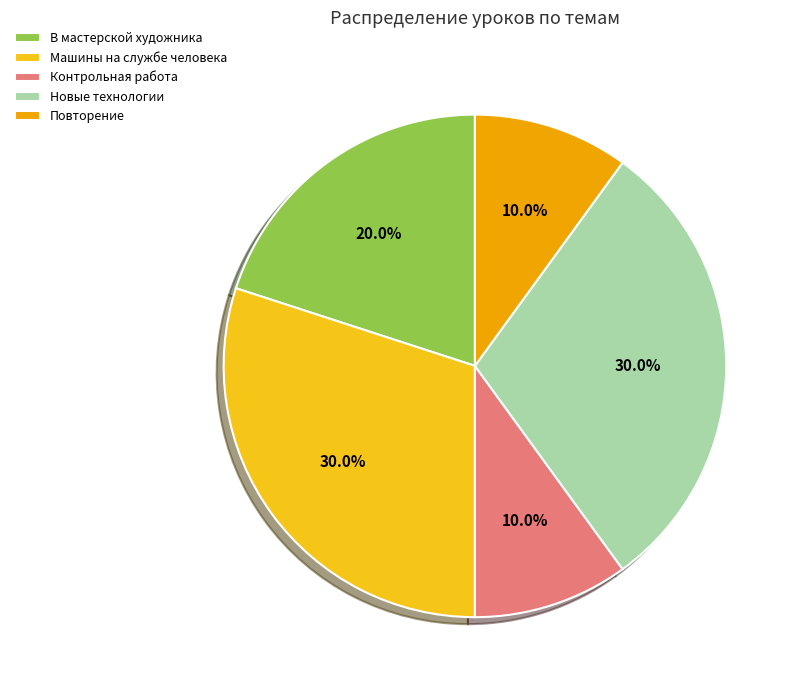

Does Контрольная работа account for over 50% of the chart?

No